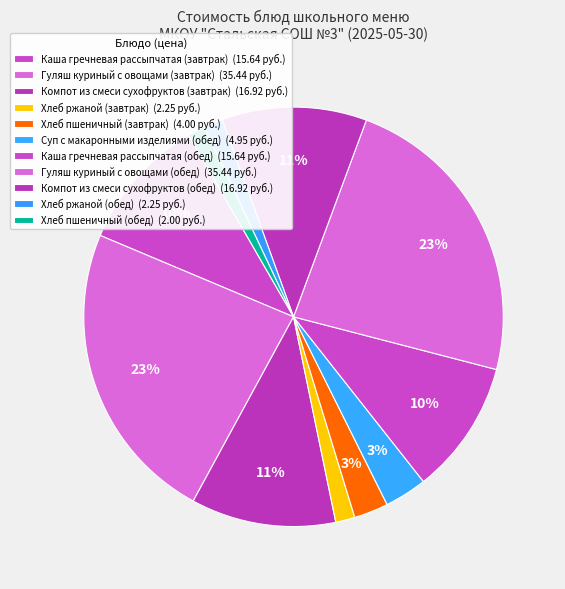

How many segments does this pie chart have?

11